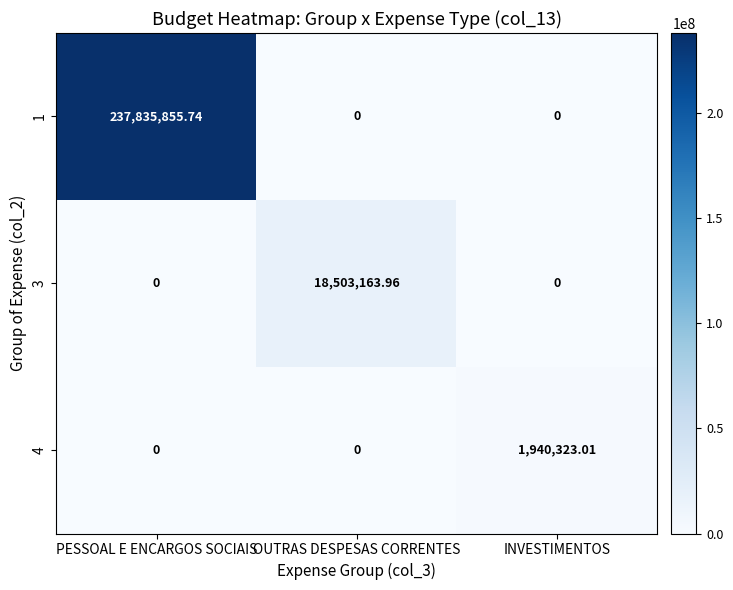

At which category is the sum across all series the highest?

PESSOAL E ENCARGOS SOCIAIS